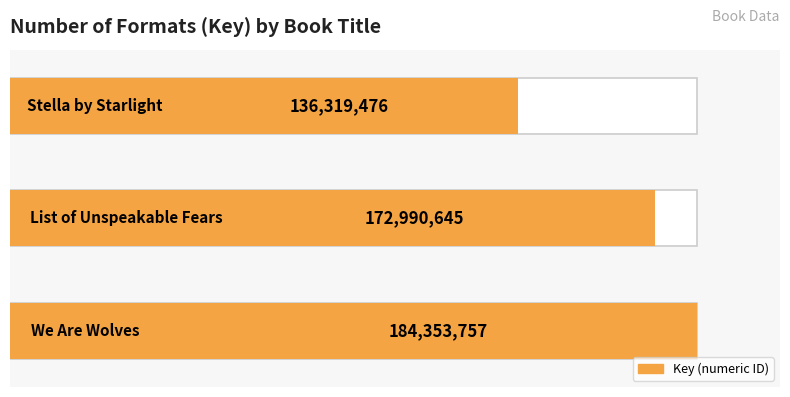

True or false: the data shows 57839961 at 1.

False